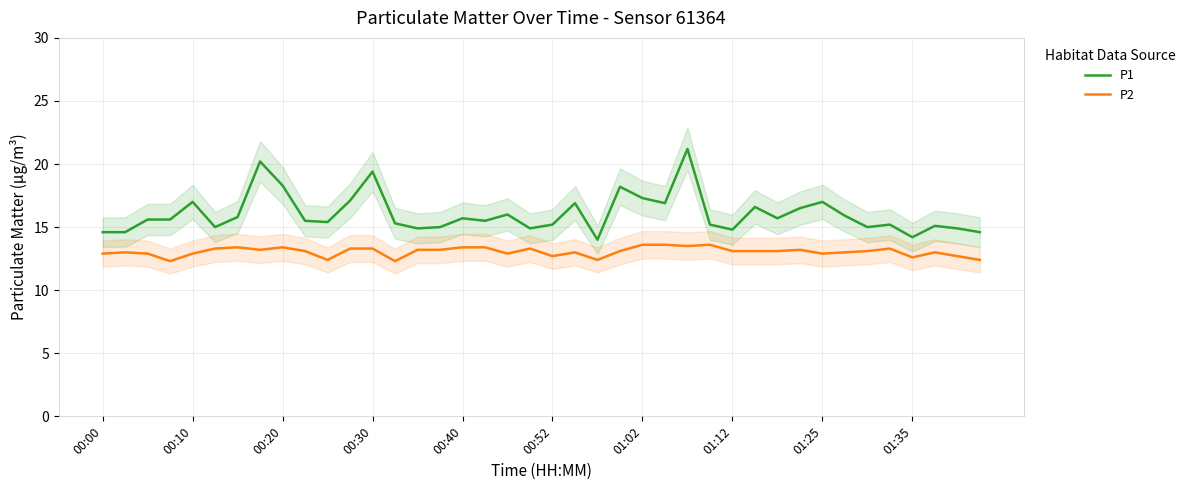

True or false: P1 and P2 cross at least once.

False